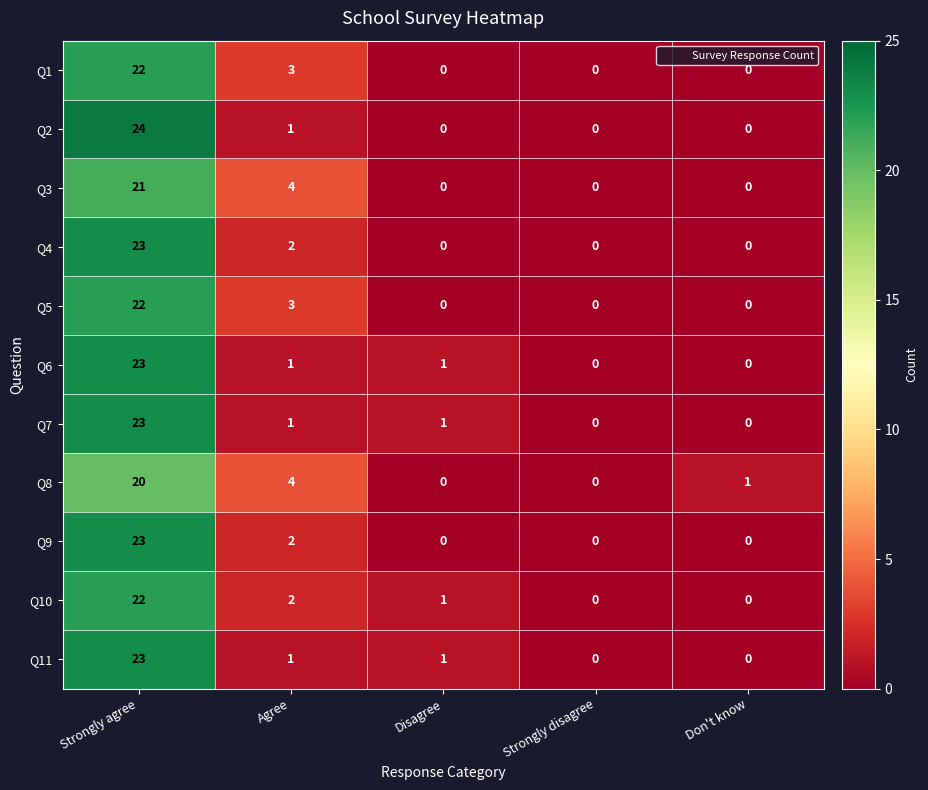

True or false: Q10 has a value of 2 at Agree.

True